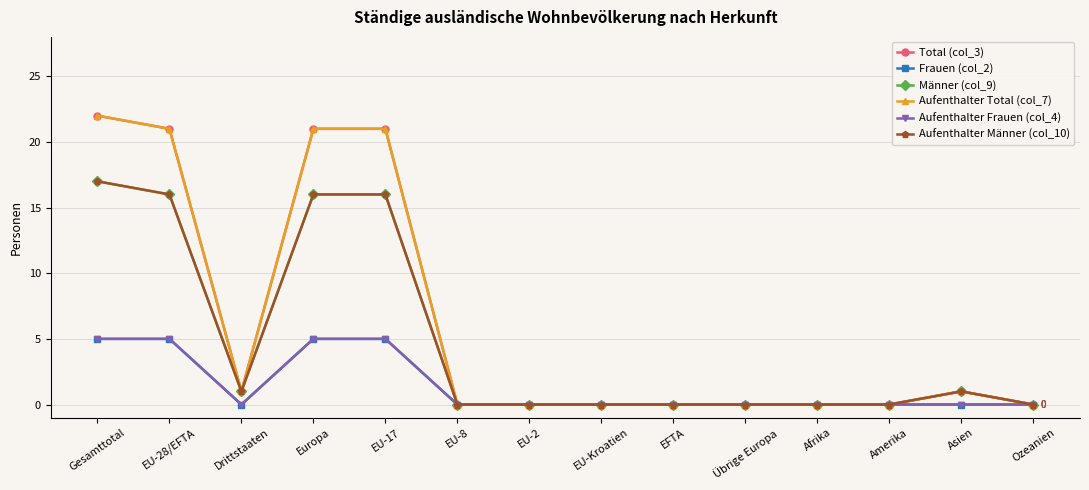

Does the chart have visible grid lines?

Yes